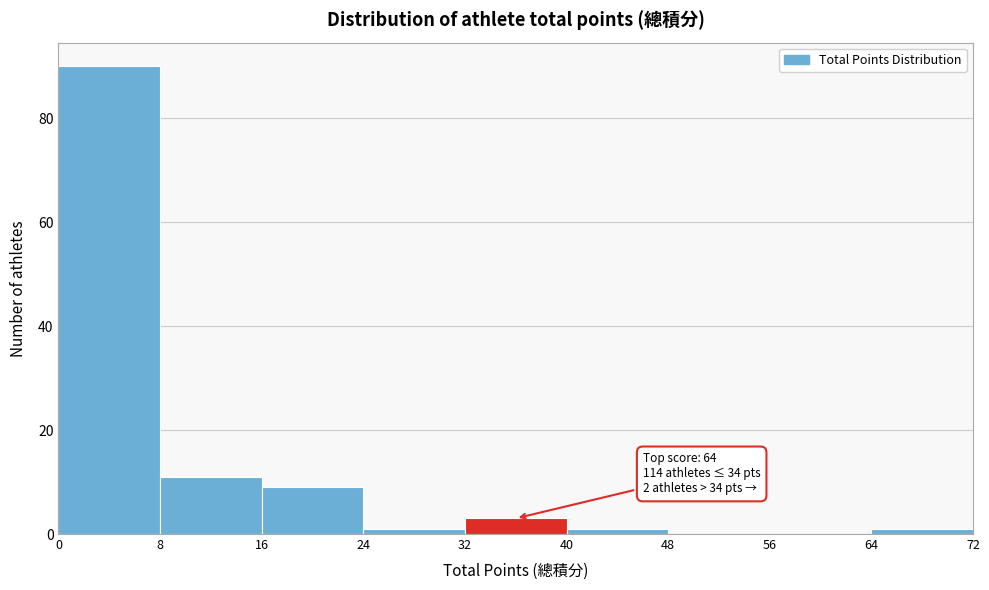

Which range on the x-axis has the tallest bar?

0 to 8